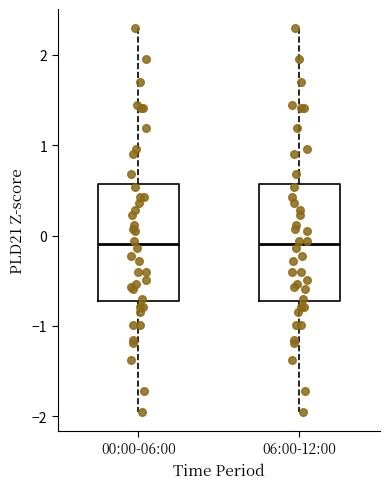

Reading left to right, read every box against the y-axis: the position of its median line, the range the box covers, and the ends of its whiskers. The values are not printed on the chart, so give them approximately, as read against the axis.

00:00-06:00: median -0.1, box -0.7 to 0.6, whiskers -1.9 to 2.3
06:00-12:00: median -0.1, box -0.7 to 0.6, whiskers -1.9 to 2.3